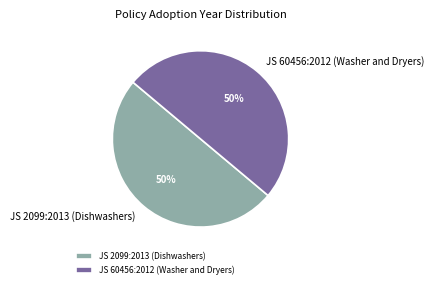

How many segments does this pie chart have?

2